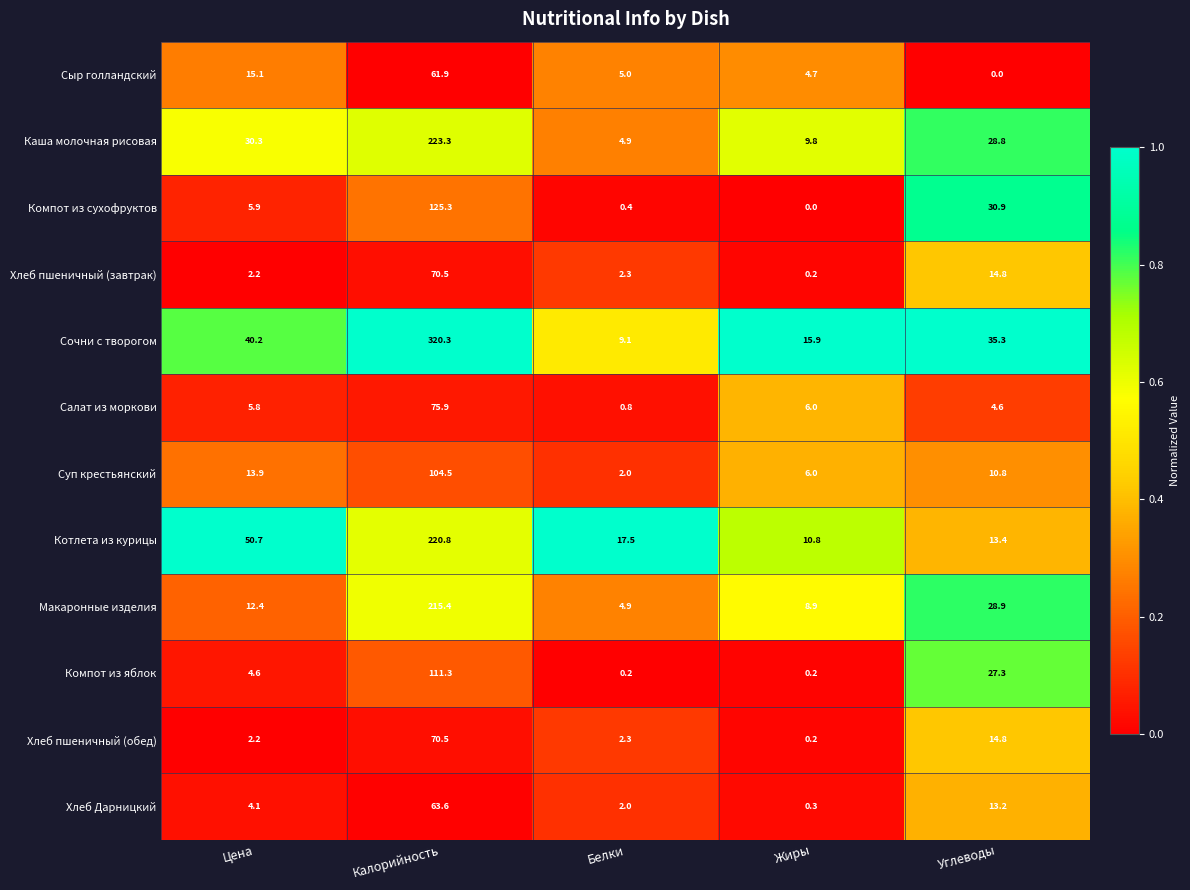

What is the approximate value of Хлеб Дарницкий at Жиры?

0.3